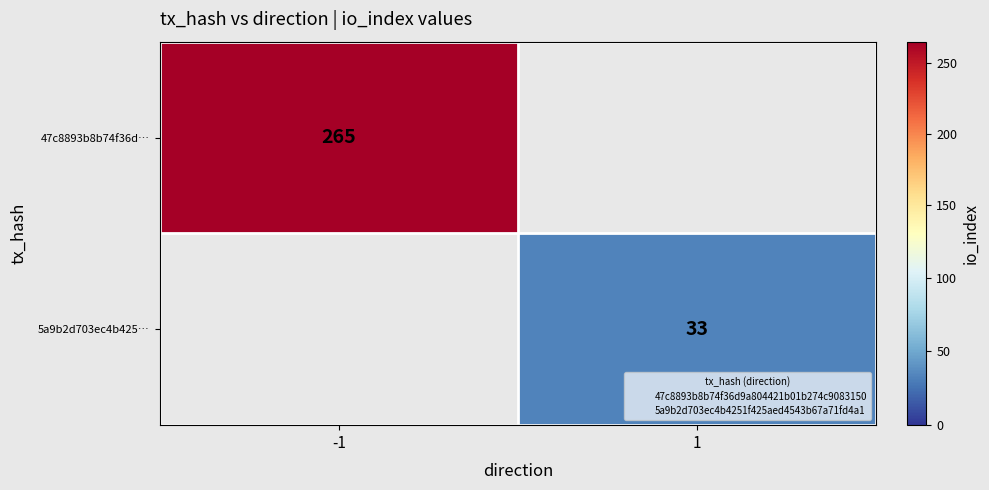

List the labels in order of 47c8893b8b74f36d… value, smallest first.

-1, 1